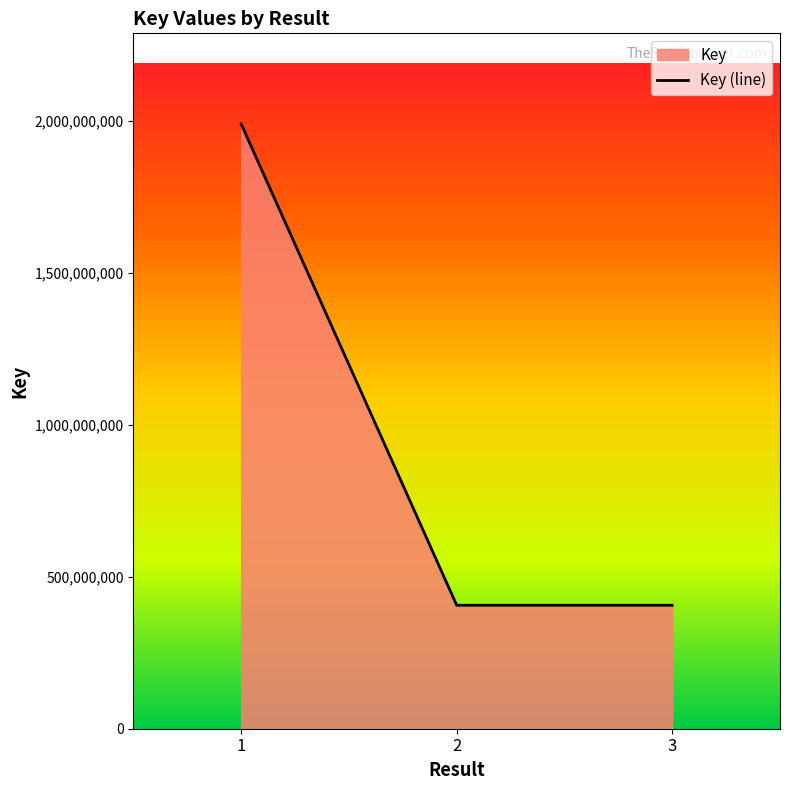

How many distinct data groups are displayed?

1